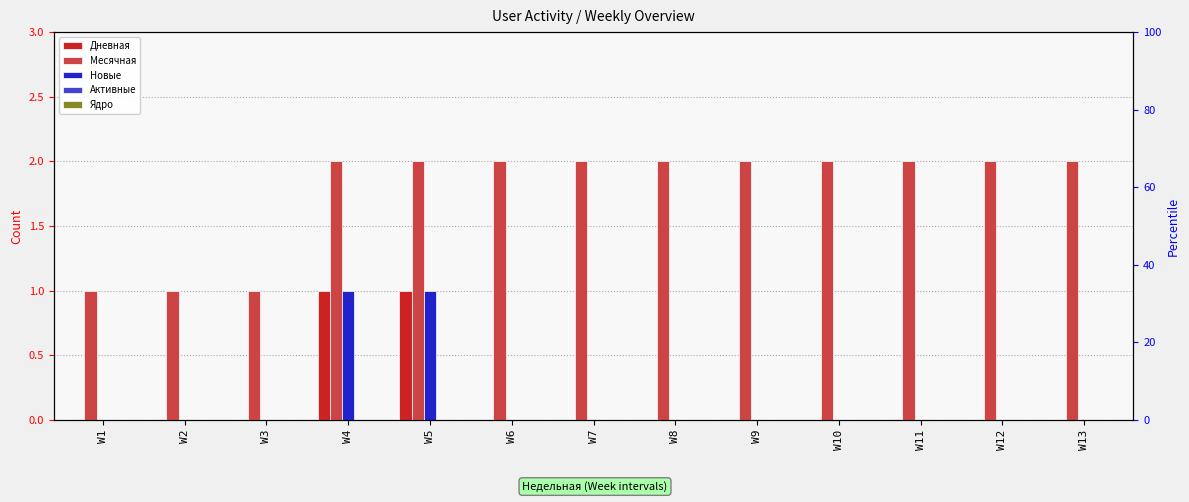

True or false: Месячная has a value of 2 at W8.

True